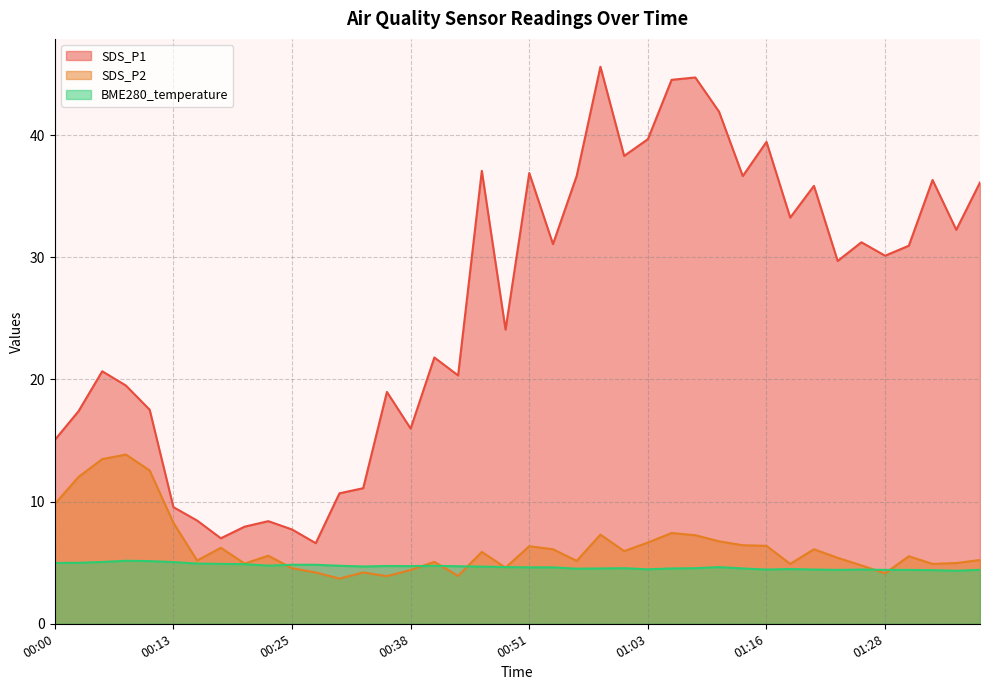

How many values in the SDS_P2 series are below 5?

14